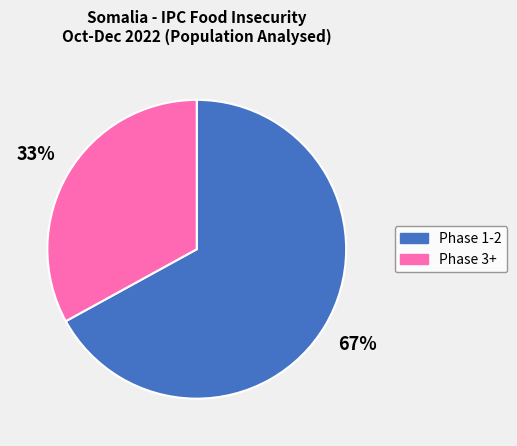

What is the majority slice?

Phase 1-2